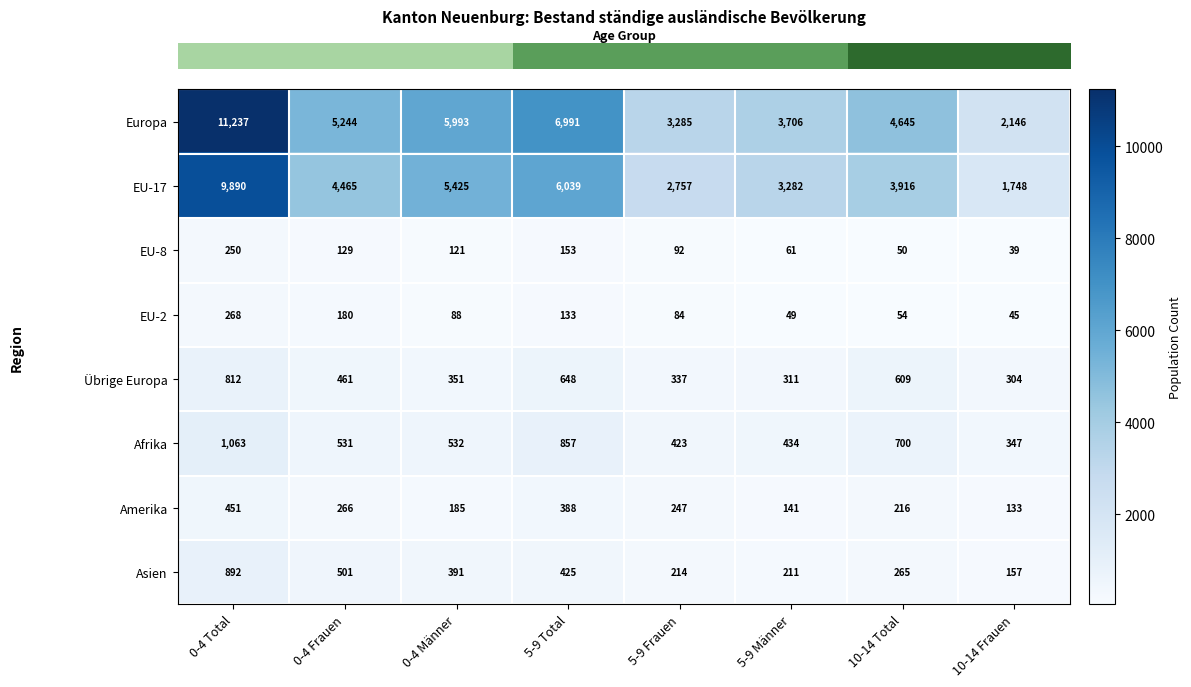

How many data points does each series have?

8